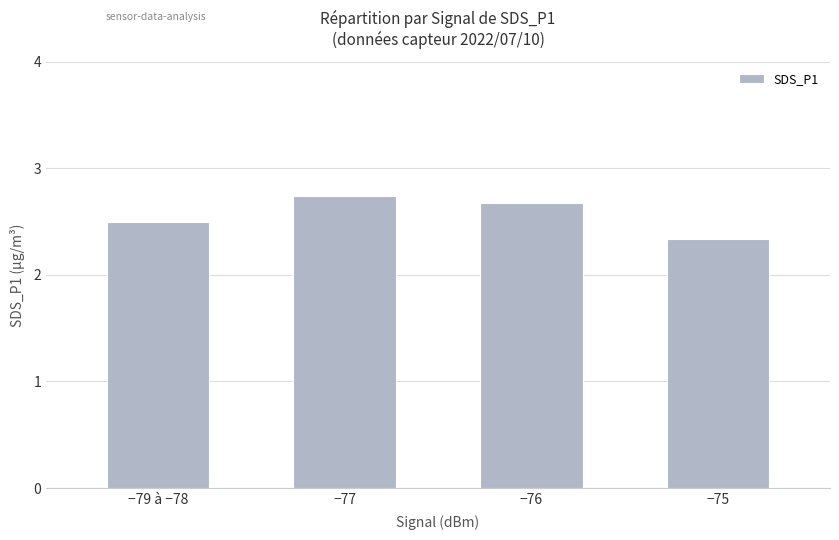

Rank the categories by value from highest to lowest.

−77, −76, −79 à −78, −75